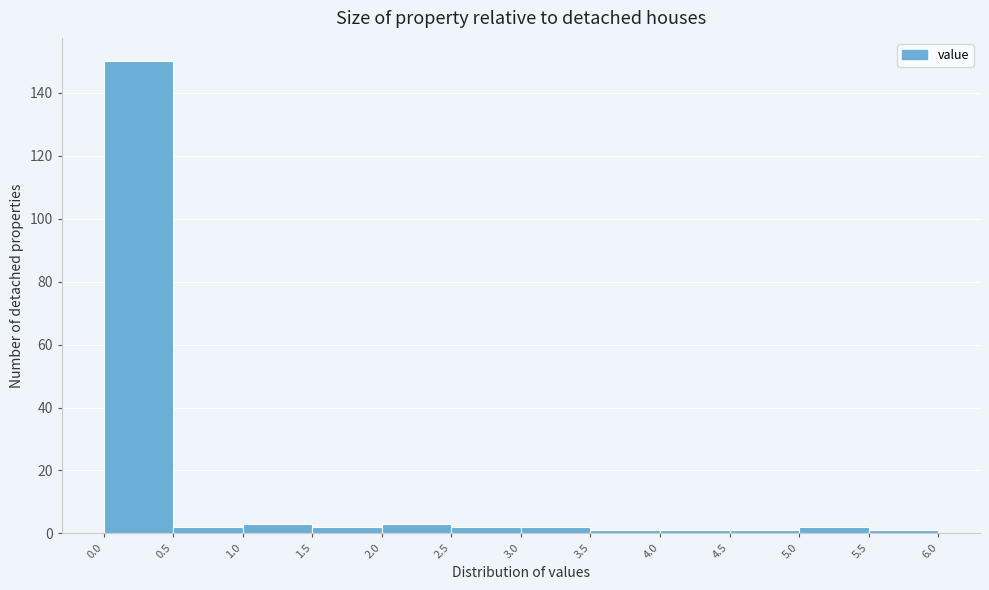

Reading left to right, list every bar in this chart as the range it spans on the x-axis followed by its height. The values are not printed on the chart, so give them approximately, as read against the axis.

0.0 to 0.5: 150
0.5 to 1.0: 2
1.0 to 1.5: 4
1.5 to 2.0: 2
2.0 to 2.5: 4
2.5 to 3.0: 2
3.0 to 3.5: 2
3.5 to 4.0: under 2
4.0 to 4.5: under 2
4.5 to 5.0: under 2
5.0 to 5.5: 2
5.5 to 6.0: under 2